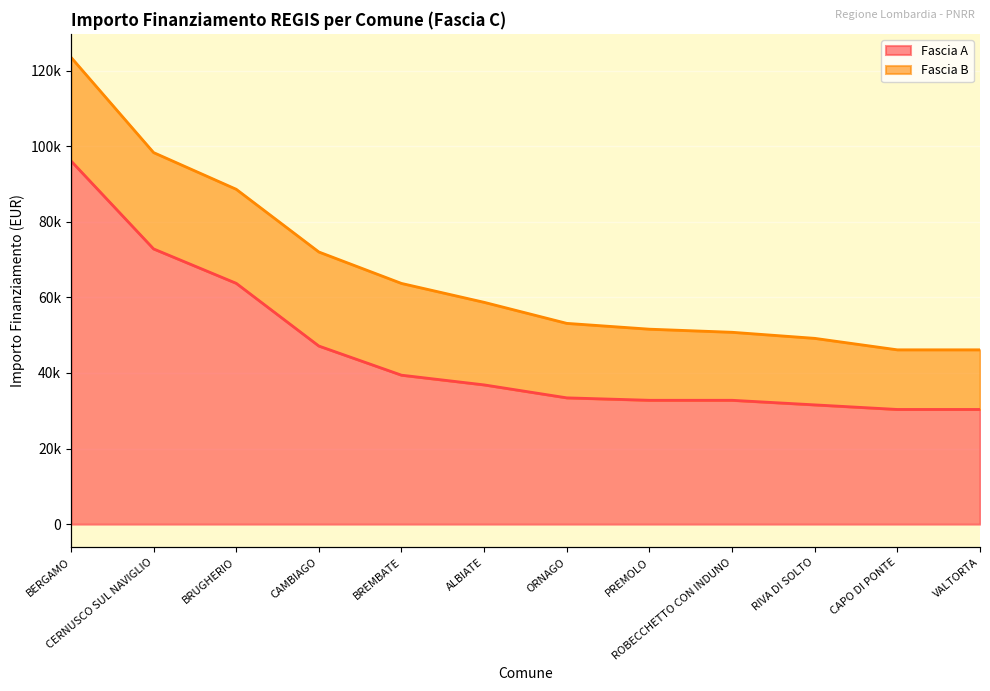

Where is the data nearest to the value 63247?

BRUGHERIO